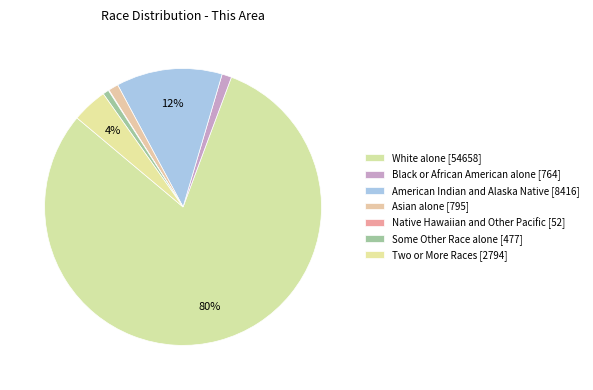

To the nearest percent, what portion does American Indian and Alaska Native represent?

12%